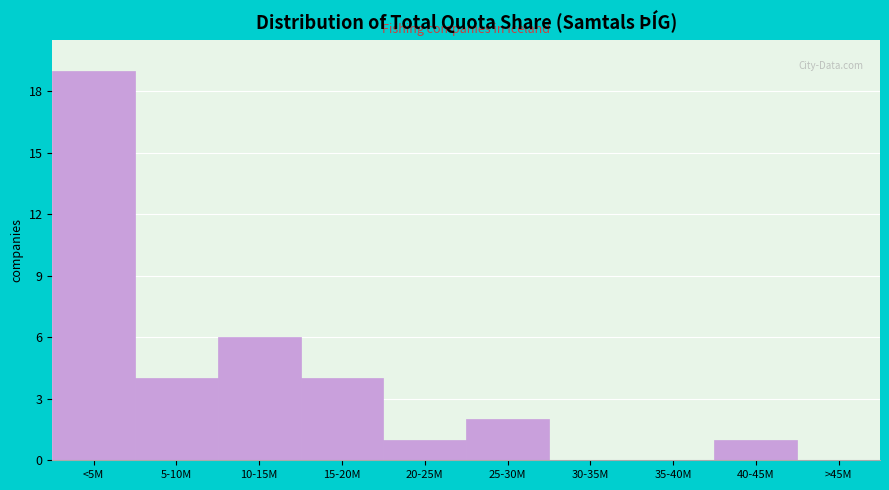

Reading left to right, list all the values displayed in this chart.

<5M=19	5-10M=4	10-15M=6	15-20M=4	20-25M=1	25-30M=2	30-35M=0	35-40M=0	40-45M=1	>45M=0